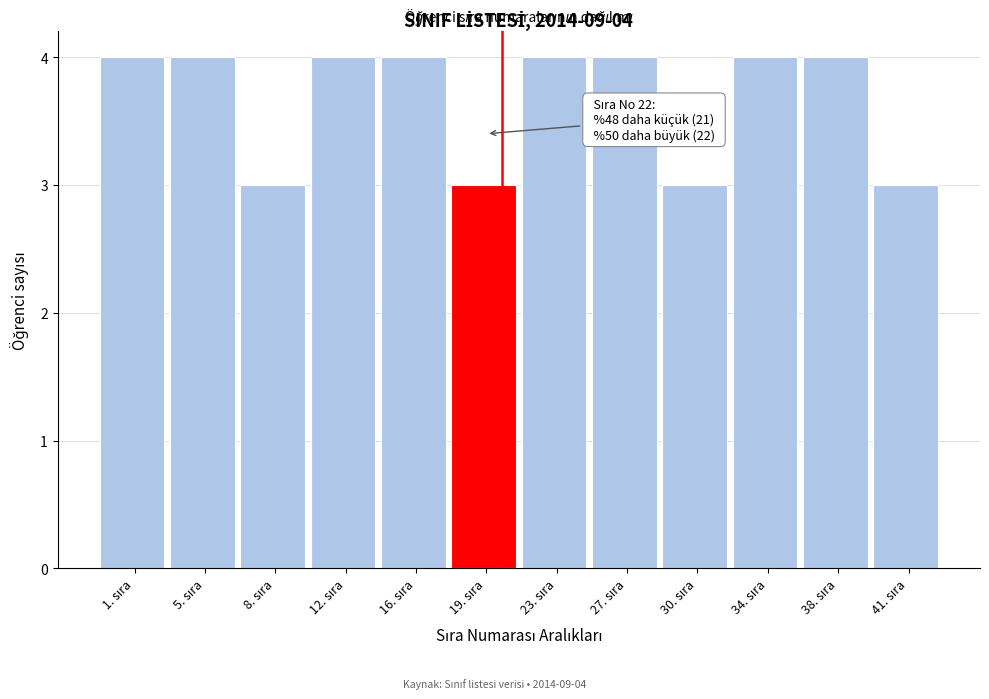

Reading left to right, what are all the values shown in this chart?

4	4	3	4	4	3	4	4	3	4	4	3